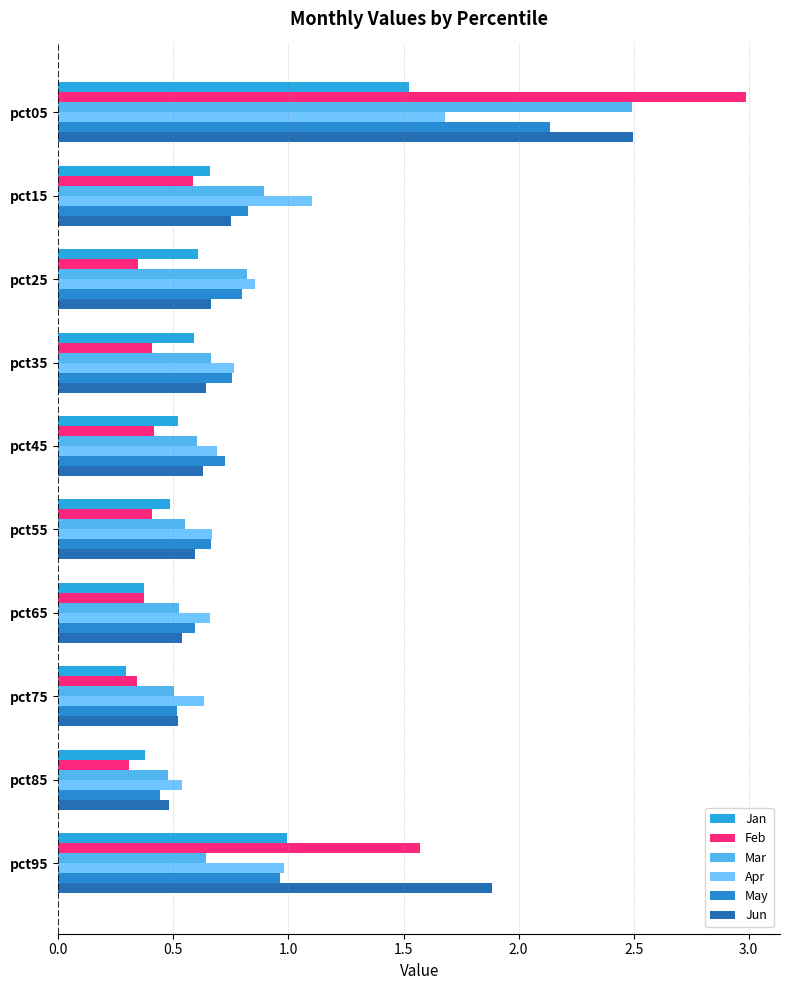

What are all the series names shown in the legend?

Jan, Feb, Mar, Apr, May, Jun